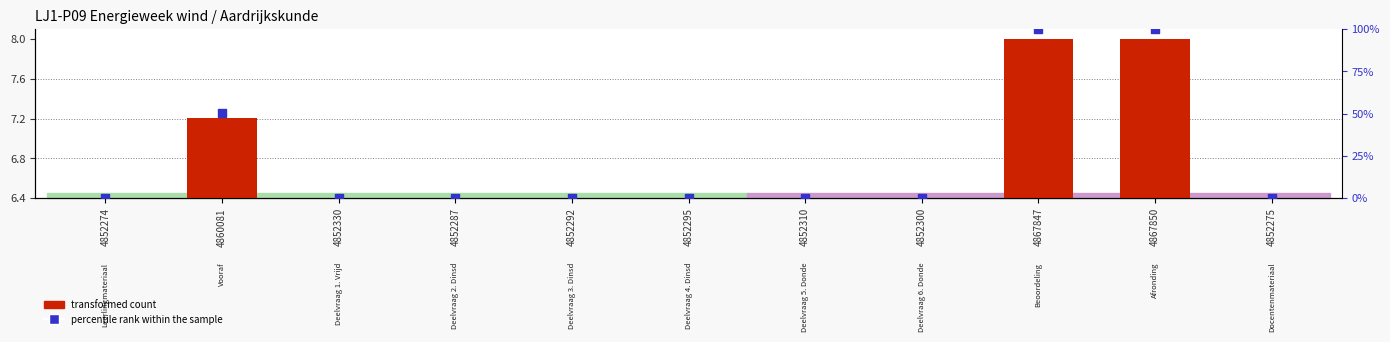

What are all the series names shown in the legend?

transformed count, percentile rank within the sample